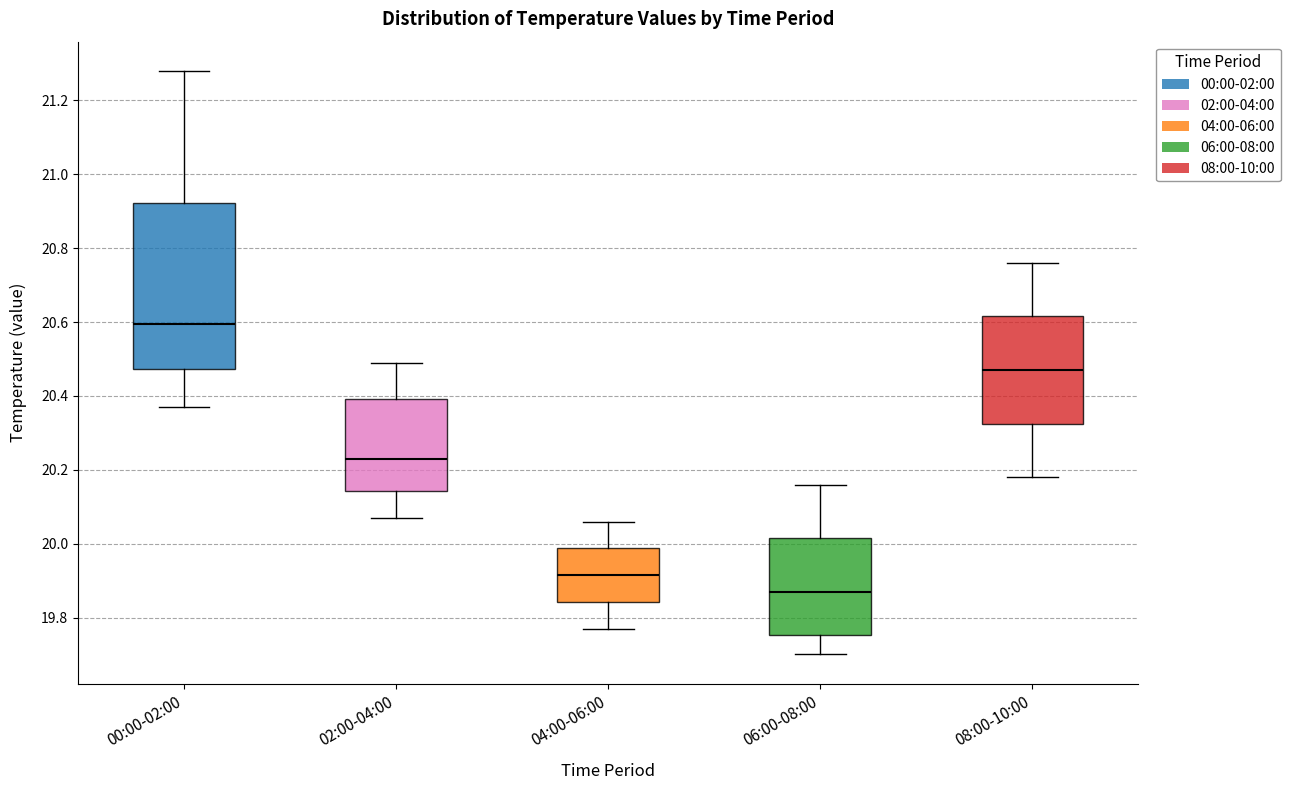

Reading left to right, read every box against the y-axis: the position of its median line, the range the box covers, and the ends of its whiskers. The values are not printed on the chart, so give them approximately, as read against the axis.

00:00-02:00: median 20.60, box 20.48 to 20.92, whiskers 20.38 to 21.28
02:00-04:00: median 20.24, box 20.14 to 20.40, whiskers 20.08 to 20.50
04:00-06:00: median 19.92, box 19.84 to 19.98, whiskers 19.78 to 20.06
06:00-08:00: median 19.88, box 19.76 to 20.02, whiskers 19.70 to 20.16
08:00-10:00: median 20.48, box 20.32 to 20.62, whiskers 20.18 to 20.76